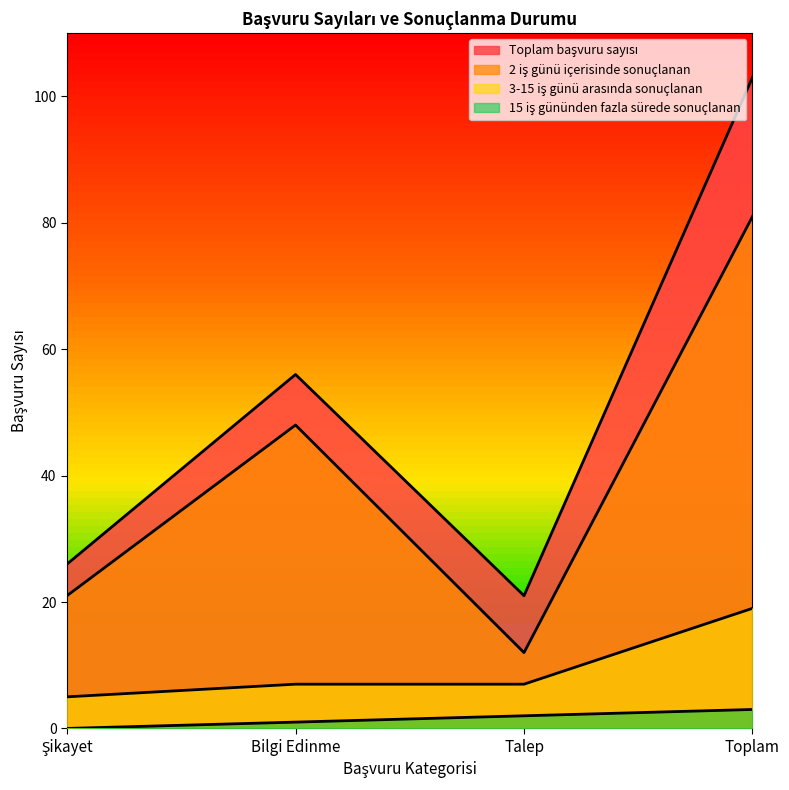

What is the label of the 4th point from the left?

Toplam